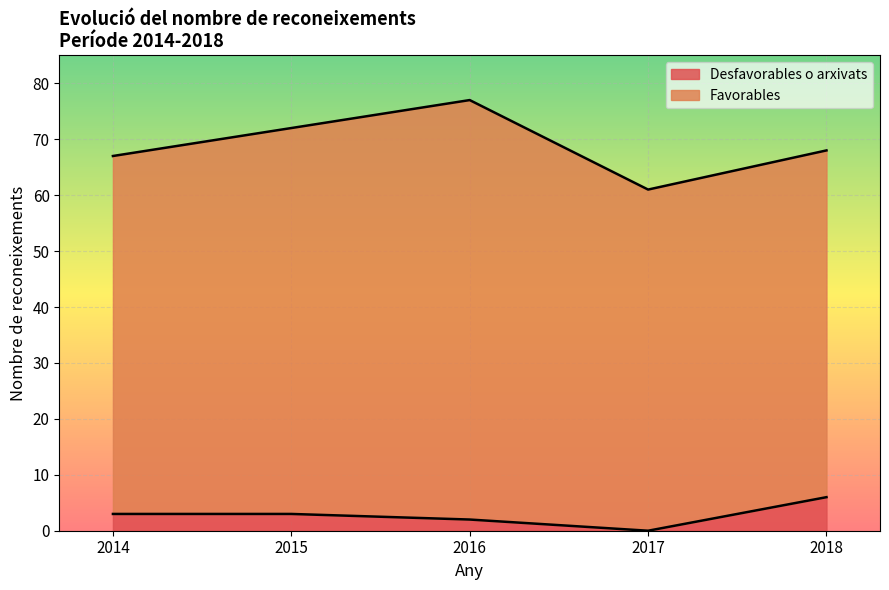

List the labels in order of value, smallest first.

2017, 2016, 2014, 2015, 2018